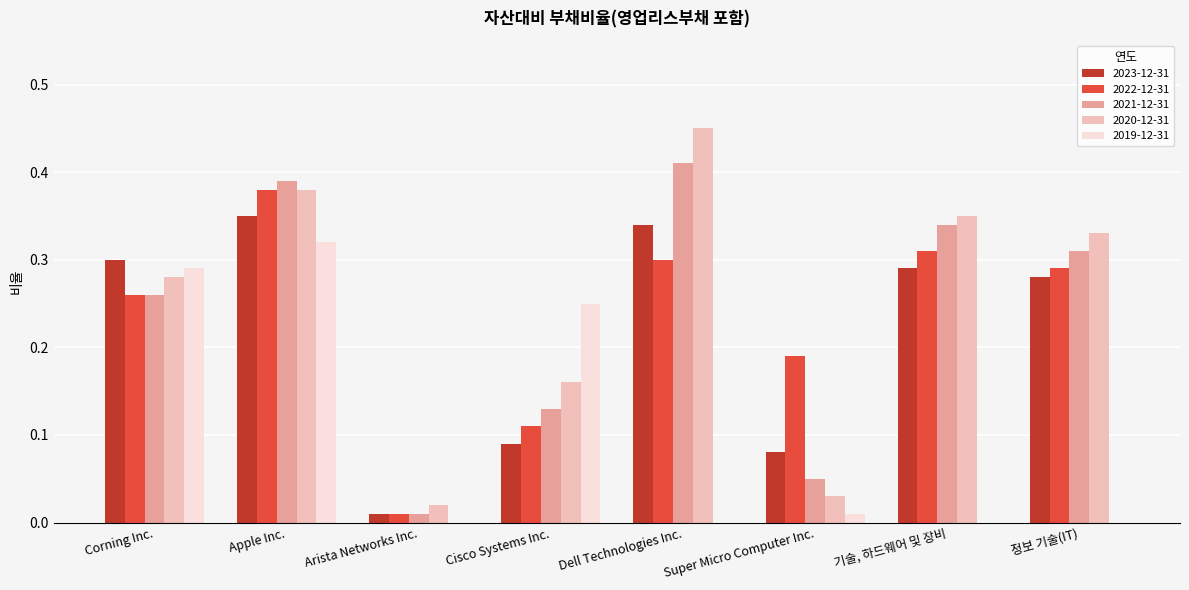

How many groups of bars are there?

8